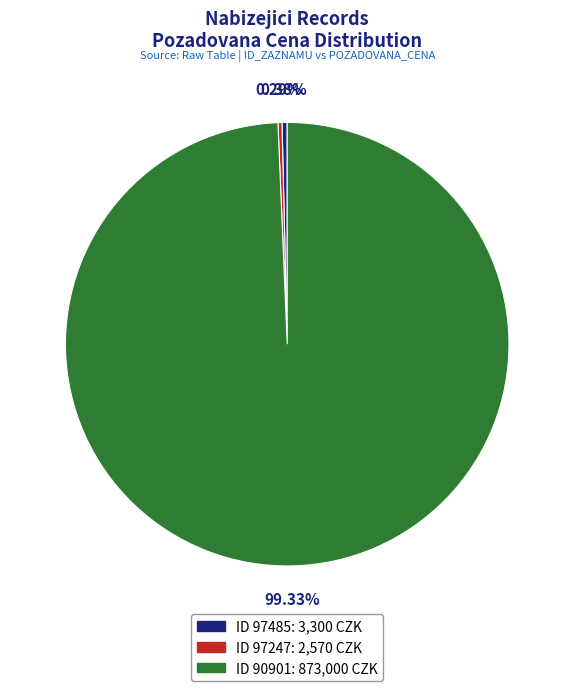

Does ID 90901: 873,000 CZK account for over 50% of the chart?

Yes